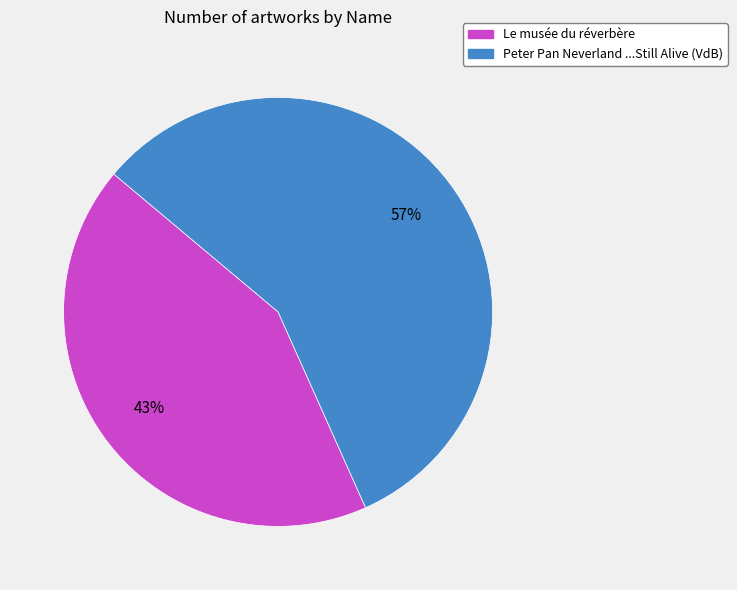

Is it true that Le musée du réverbère is 43% of the pie?

True